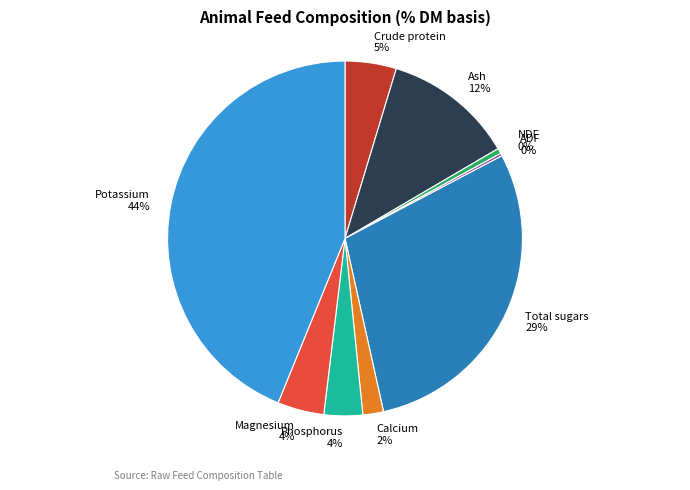

Does Magnesium account for over 50% of the chart?

No